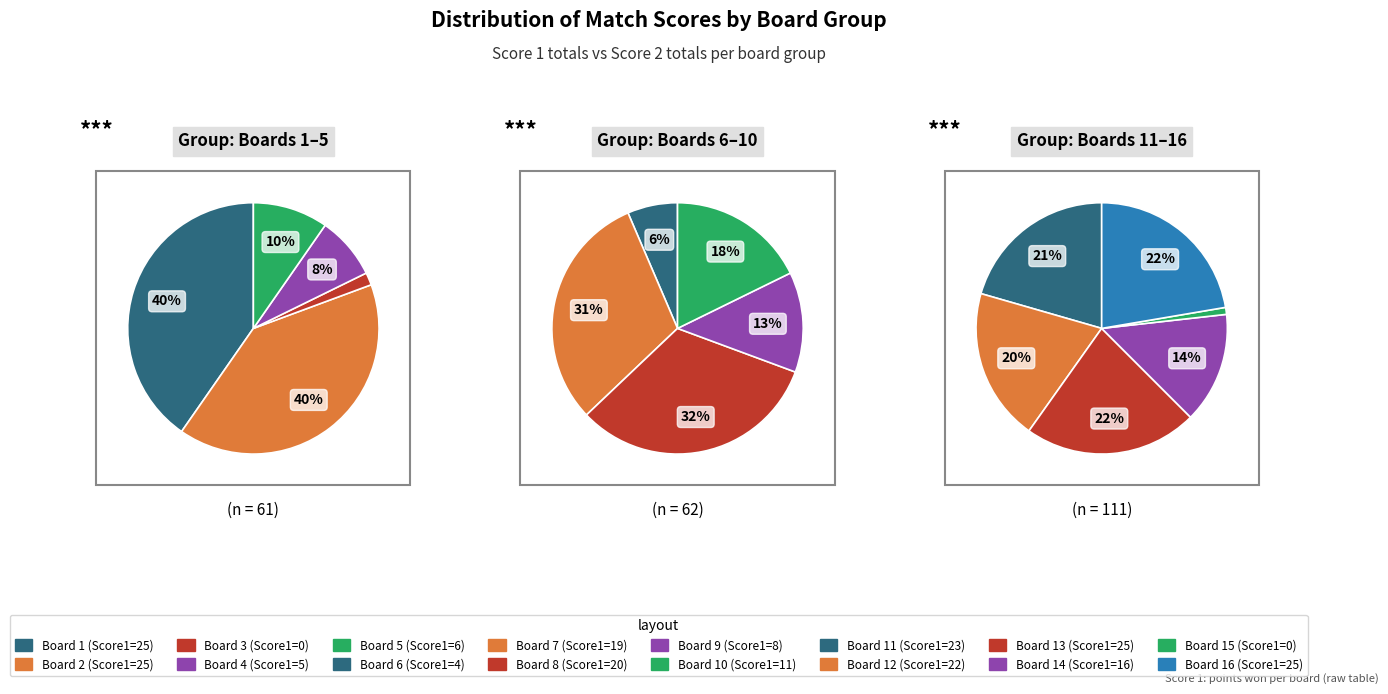

What percentage do 14 and 8 together represent?

15.4%